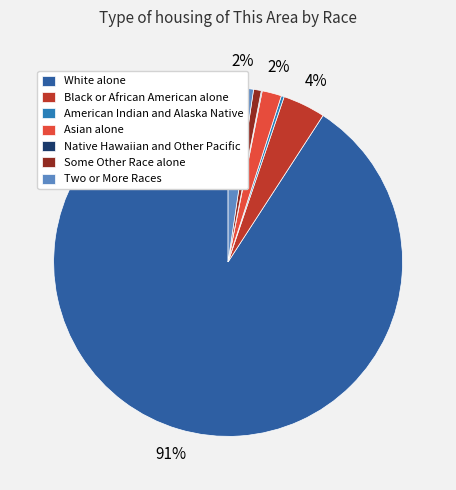

What is the change in value from Black or African American alone to Two or More Races?

-3413